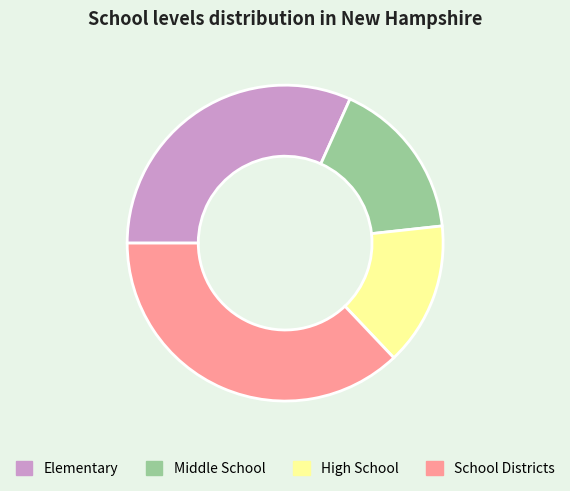

How many slices are in this pie chart?

4